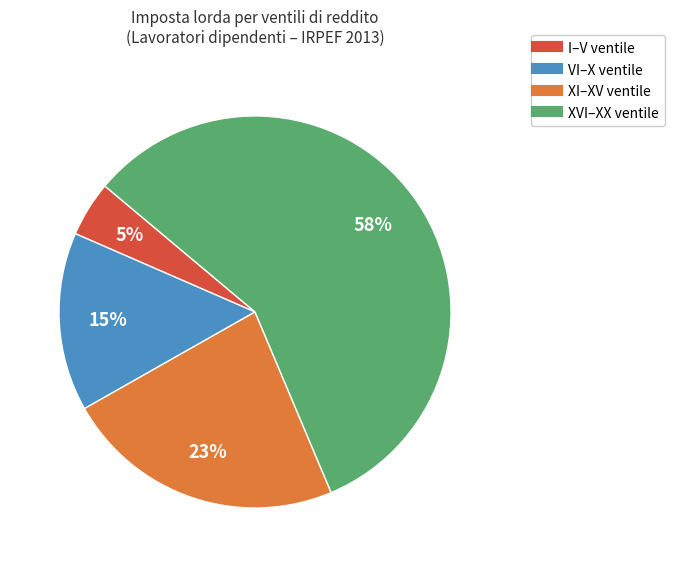

To the nearest percent, what is the average slice percentage?

25%